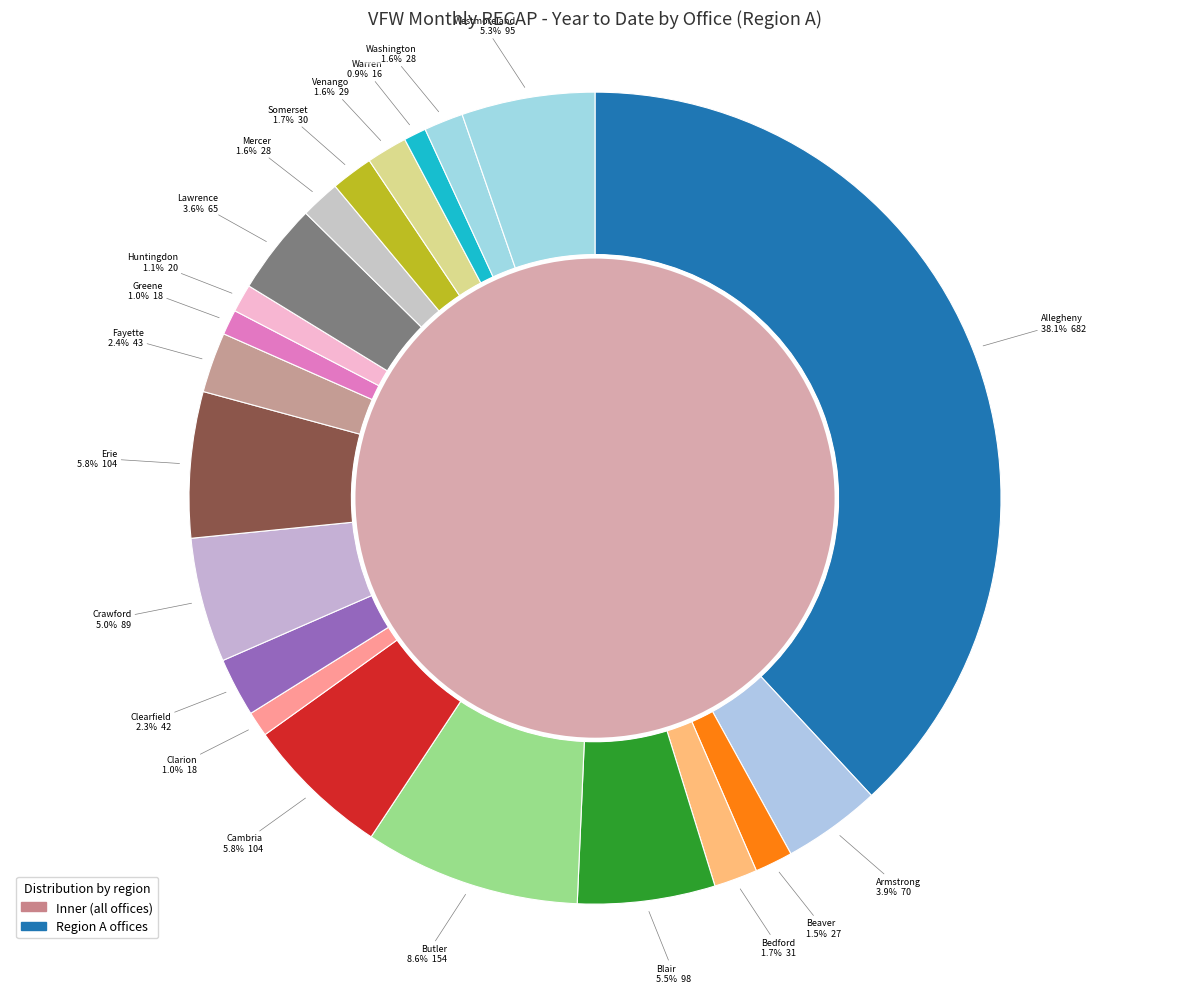

To the nearest percent, what portion does Cambria represent?

6%